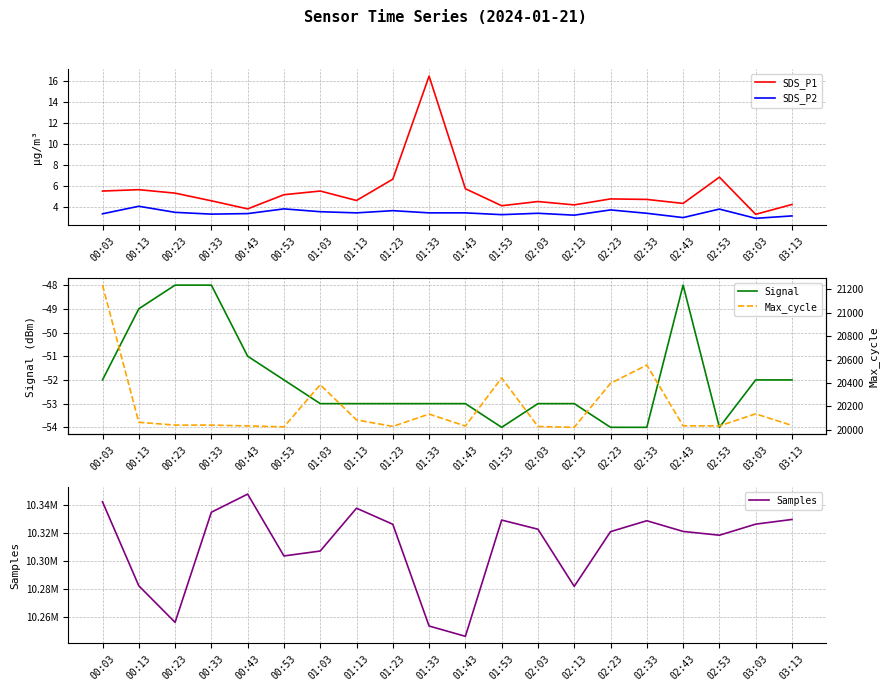

Read the Max_cycle value at 02:13.

20022.0